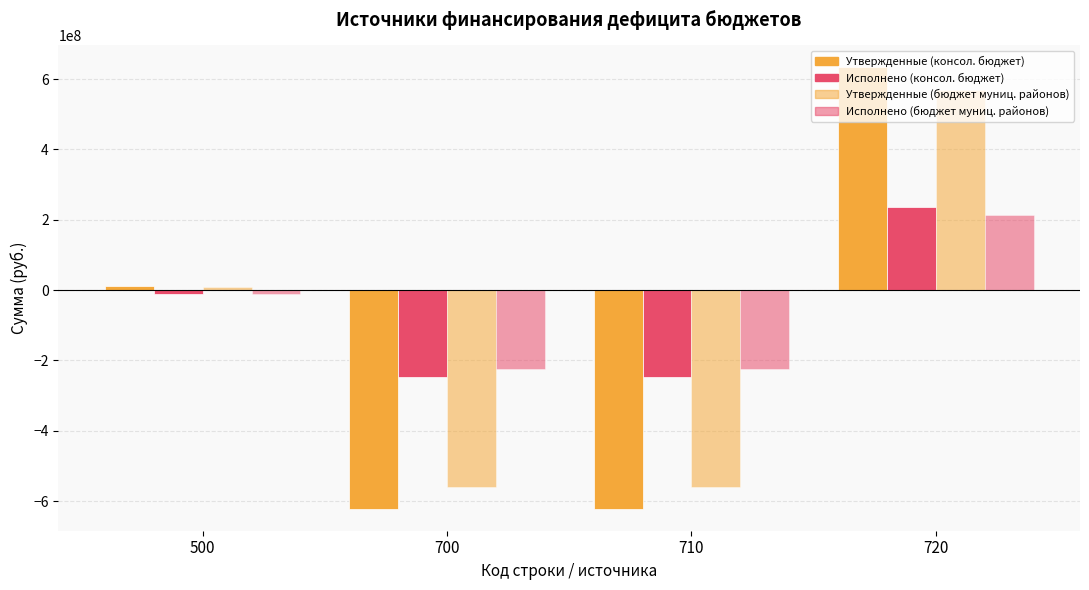

Where does the Исполнено (консол. бюджет) series first go above -12404564?

720